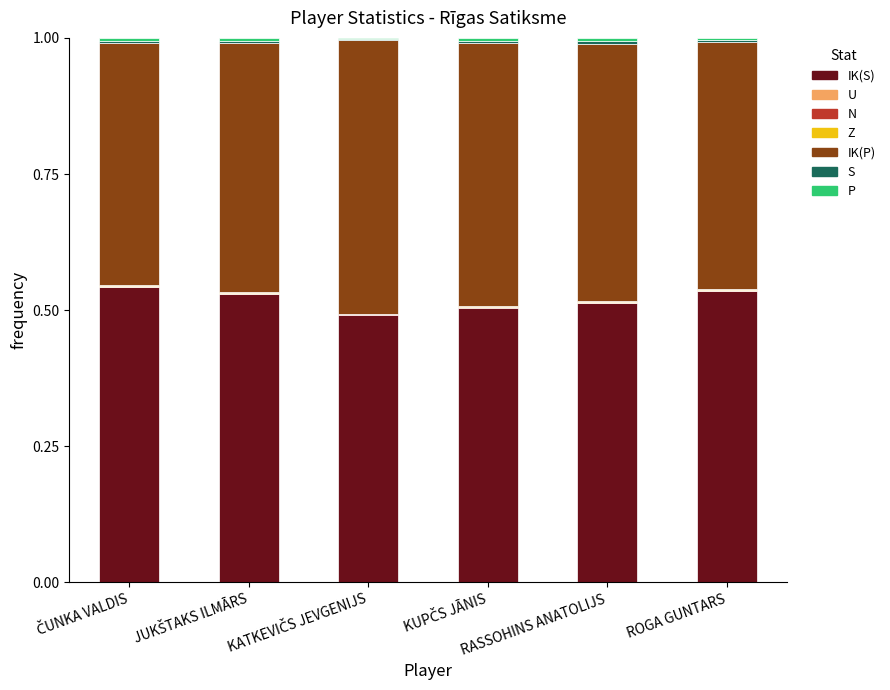

How many data points does each series have?

6